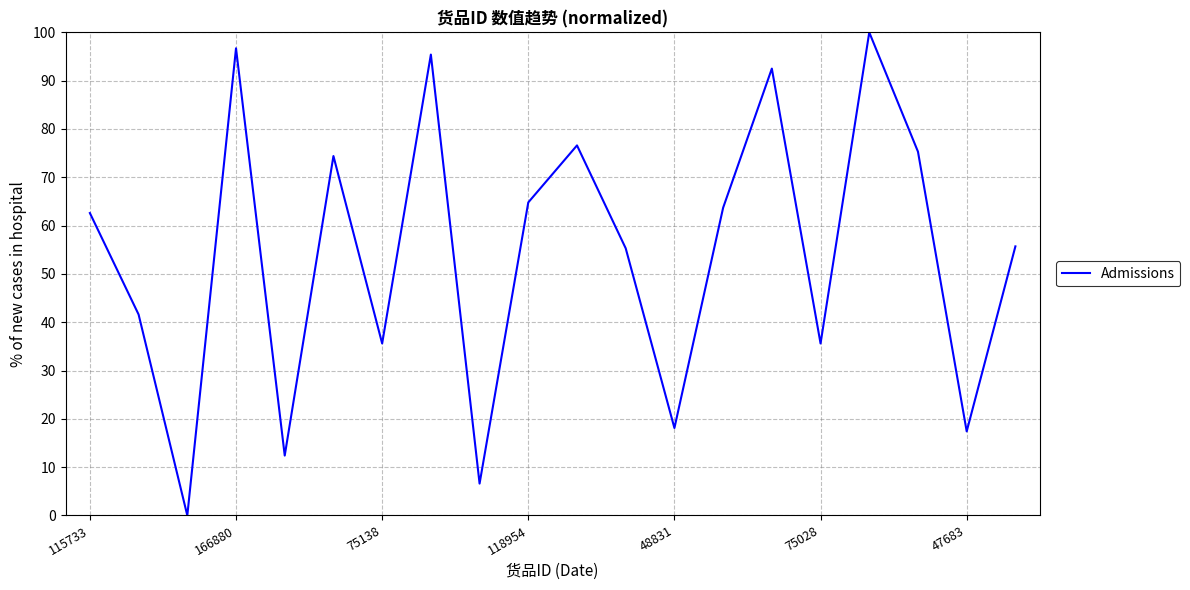

How many interior local peaks (higher than both neighbors) does the data have?

6